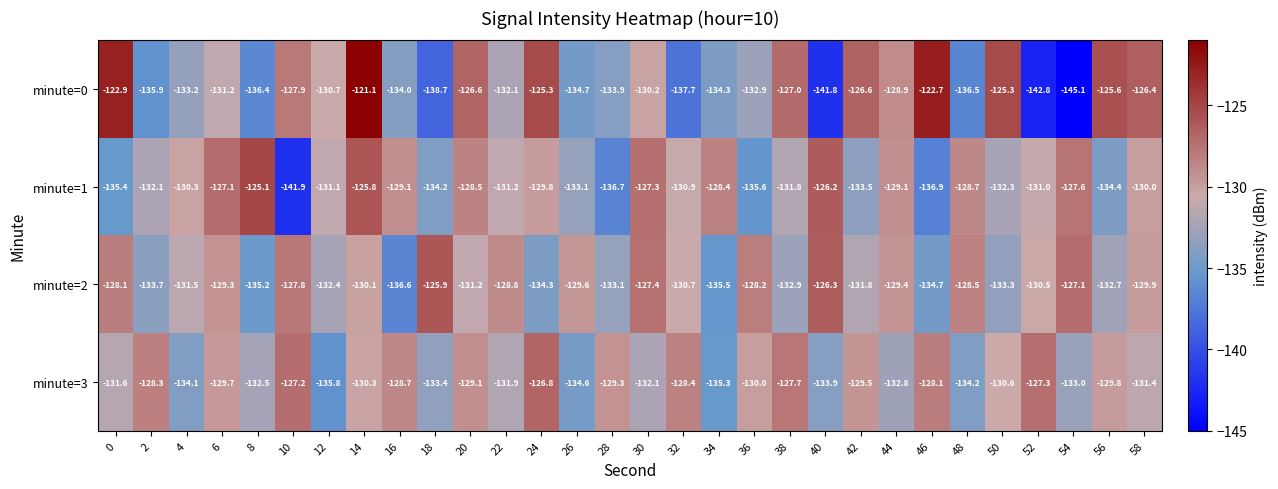

What is the smallest value displayed?

-145.1